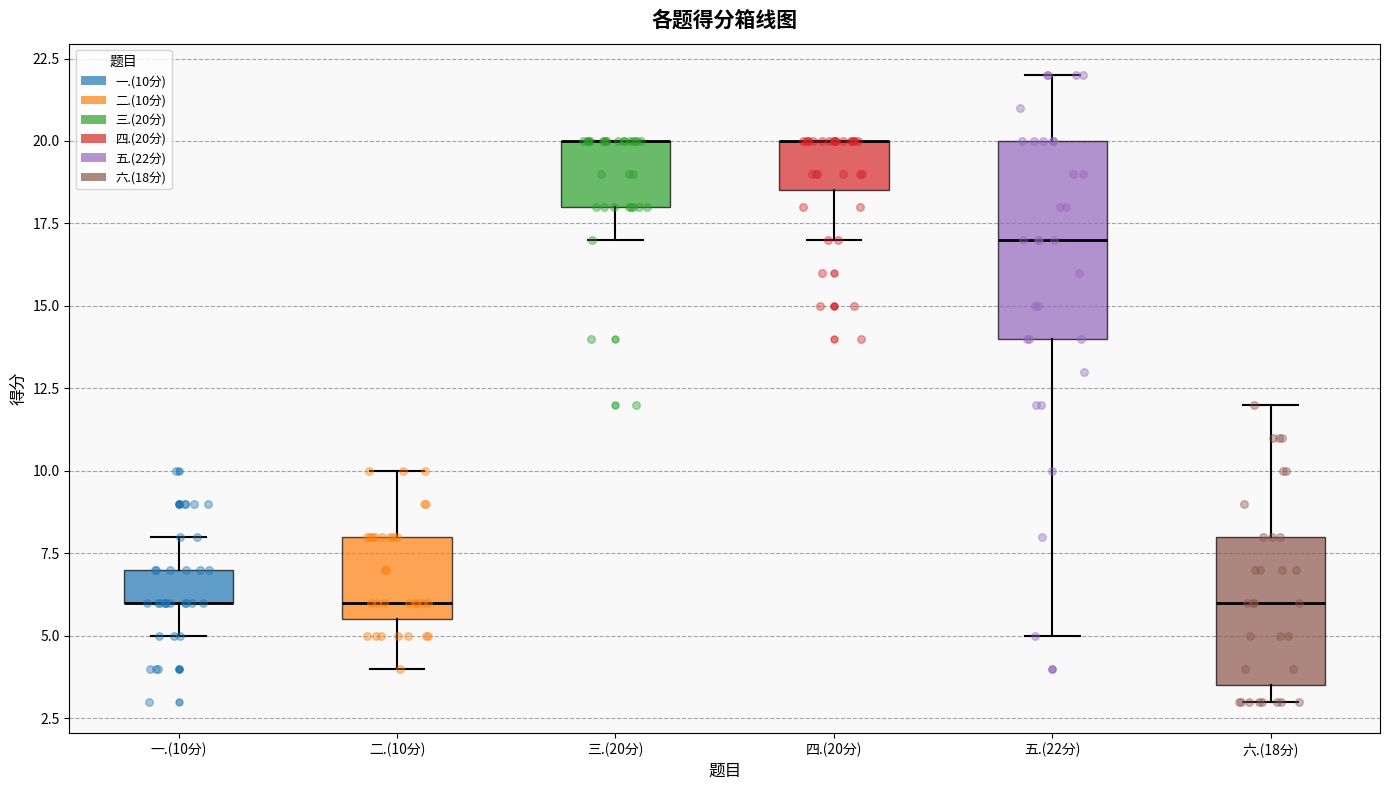

Reading left to right, read every box against the y-axis: the position of its median line, the range the box covers, and the ends of its whiskers. The values are not printed on the chart, so give them approximately, as read against the axis.

一.(10分): median 6.0 (drawn on the box's lower edge), box 6.0 to 7.0, whiskers 5.0 to 8.0
二.(10分): median 6.0, box 5.5 to 8.0, whiskers 4.0 to 10.0
三.(20分): median 20.0 (drawn on the box's upper edge), box 18.0 to 20.0, whiskers 17.0 to 20.0
四.(20分): median 20.0 (drawn on the box's upper edge), box 18.5 to 20.0, whiskers 17.0 to 20.0
五.(22分): median 17.0, box 14.0 to 20.0, whiskers 5.0 to 22.0
六.(18分): median 6.0, box 3.5 to 8.0, whiskers 3.0 to 12.0